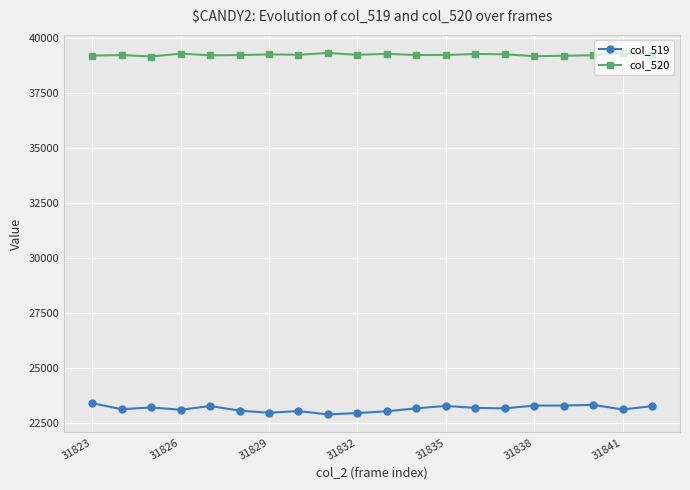

What are all the series names shown in the legend?

col_519, col_520